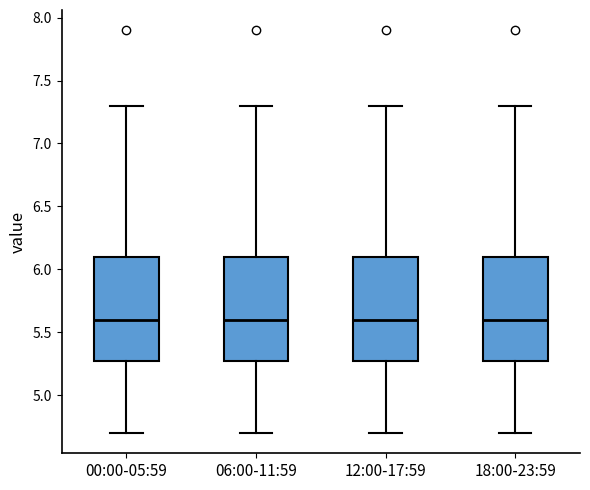

Reading left to right, read every box against the y-axis: the position of its median line, the range the box covers, and the ends of its whiskers. The values are not printed on the chart, so give them approximately, as read against the axis.

00:00-05:59: median 5.6, box 5.3 to 6.1, whiskers 4.7 to 7.3
06:00-11:59: median 5.6, box 5.3 to 6.1, whiskers 4.7 to 7.3
12:00-17:59: median 5.6, box 5.3 to 6.1, whiskers 4.7 to 7.3
18:00-23:59: median 5.6, box 5.3 to 6.1, whiskers 4.7 to 7.3